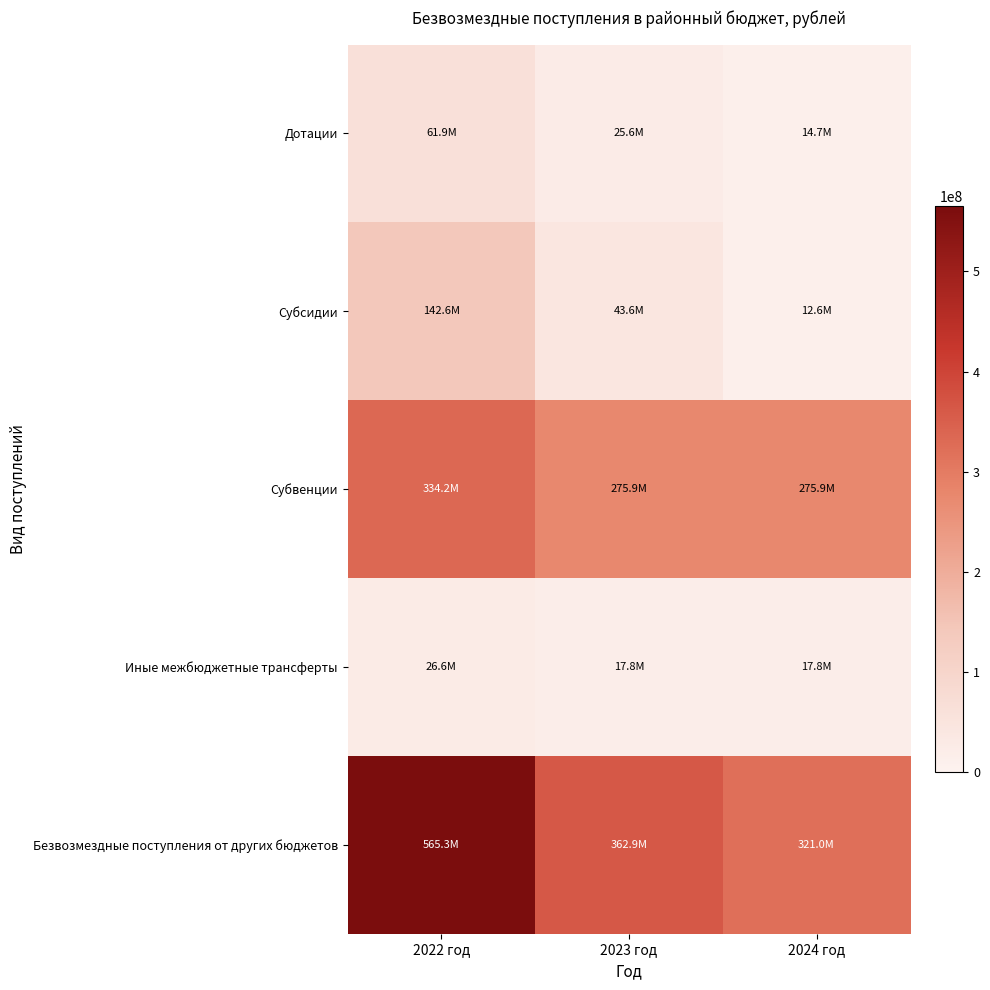

At how many categories does at least one series exceed 119271924?

3